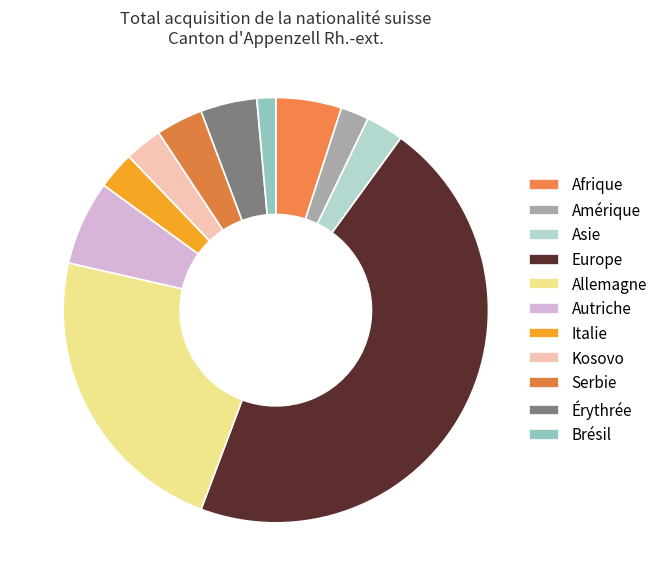

Does any single category account for the majority?

No